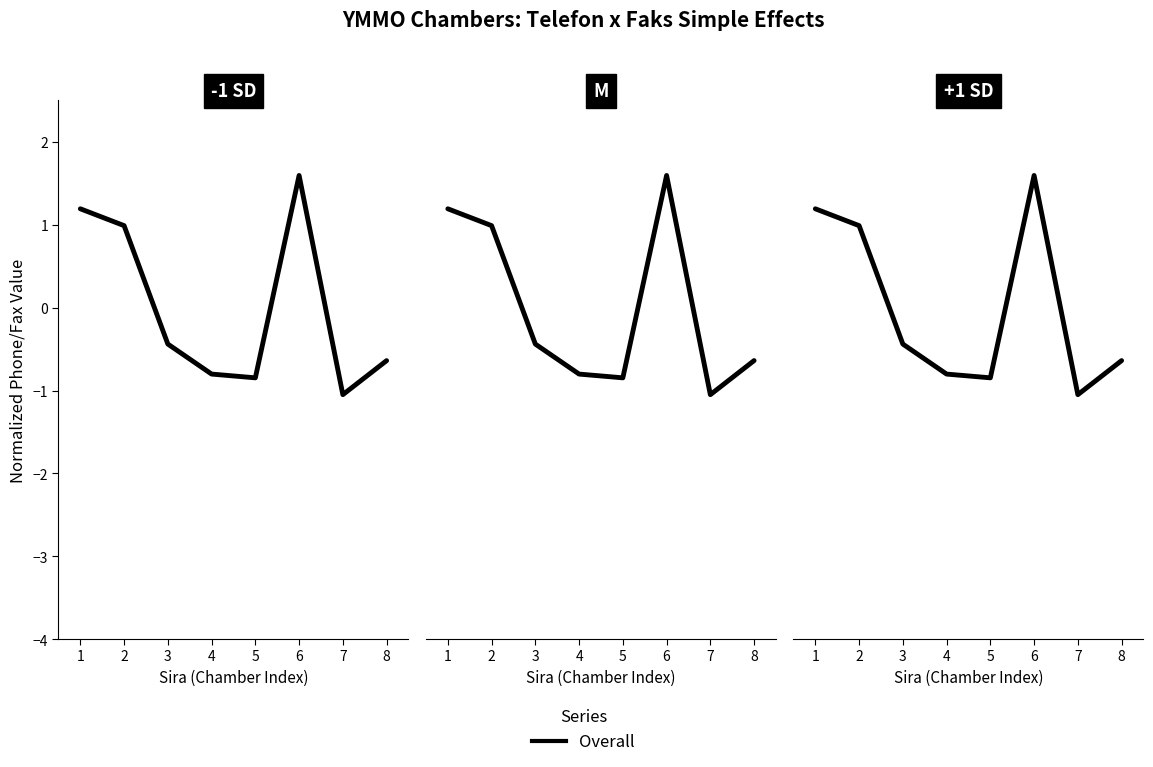

The chart shows a value of -0.6 at 8. True or false?

True